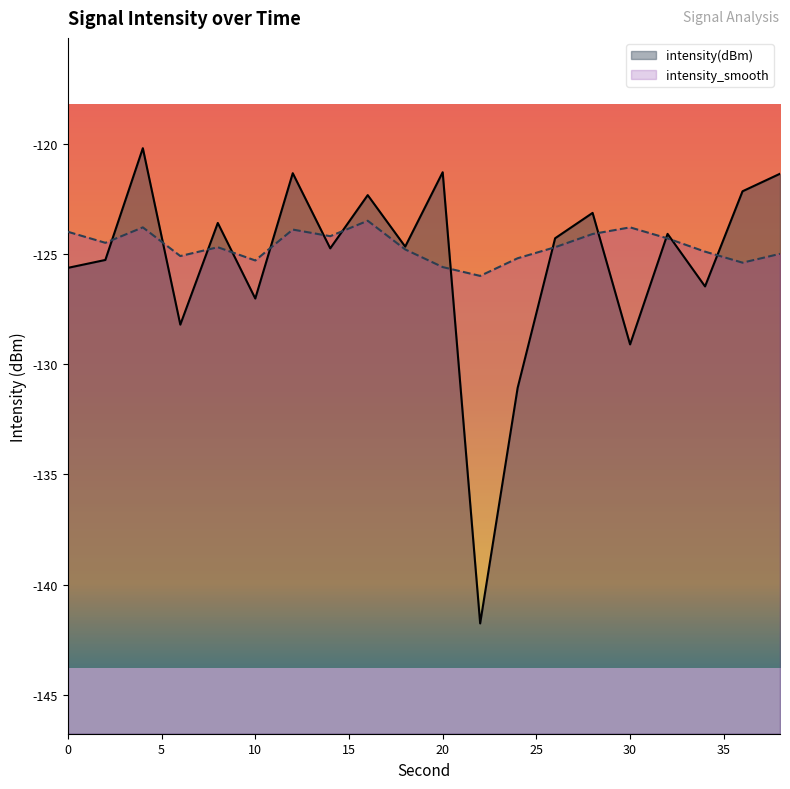

What is the value of the intensity(dBm) point at the 11th from the left?

-121.3